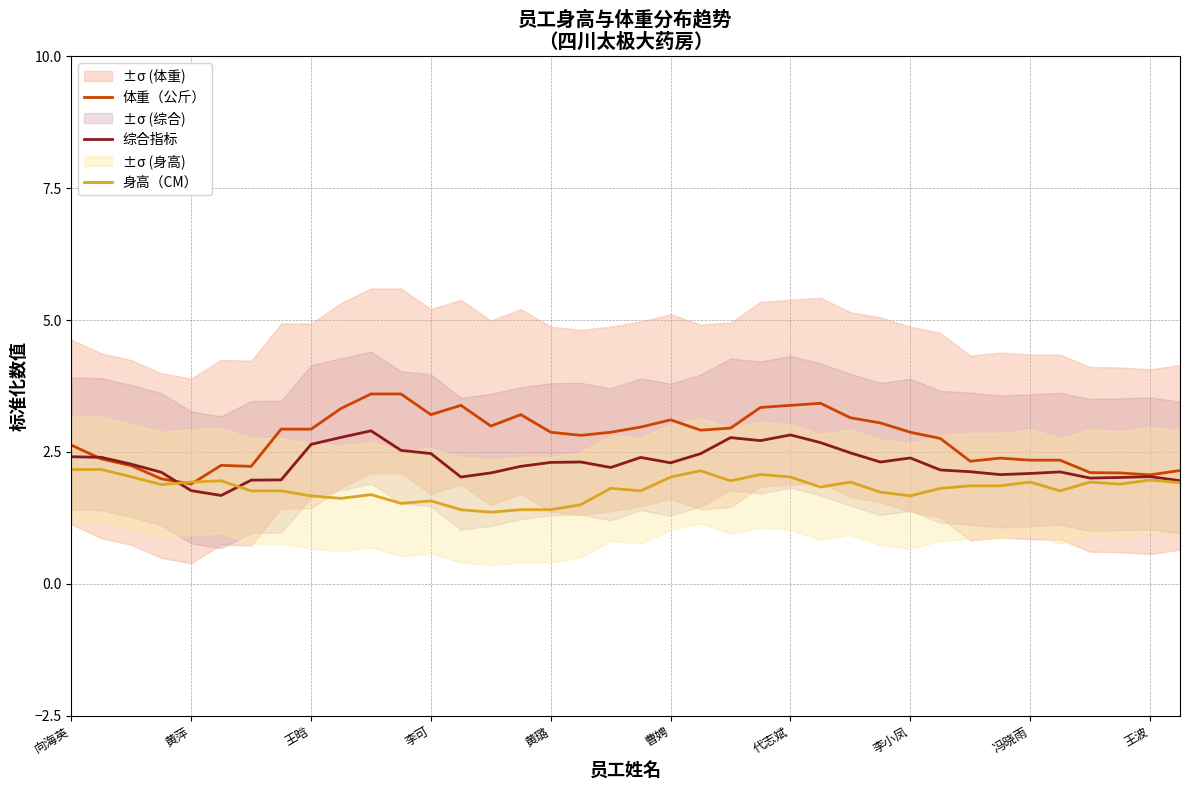

Between 11 and 14, which is larger?

11